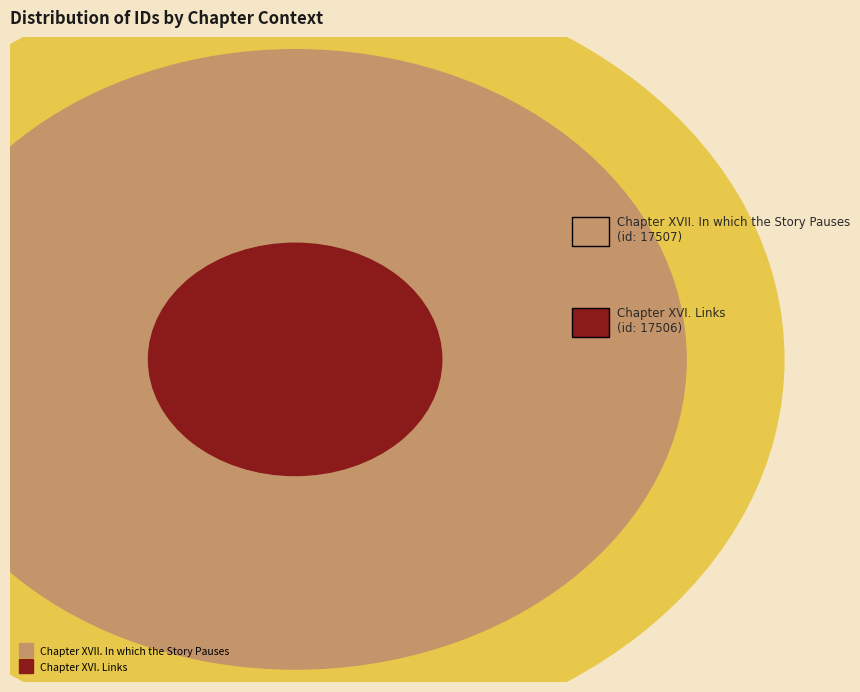

What percentage is the Chapter XVII. In which the Story Pauses slice, to the nearest percent?

50%